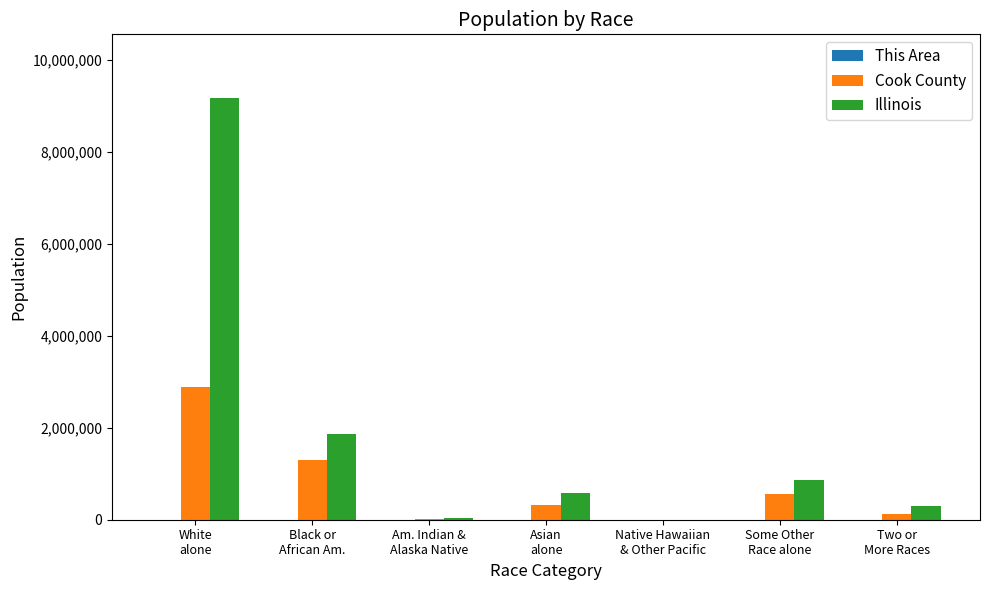

True or false: Cook County has a value of 551971 at Some Other
Race alone.

True